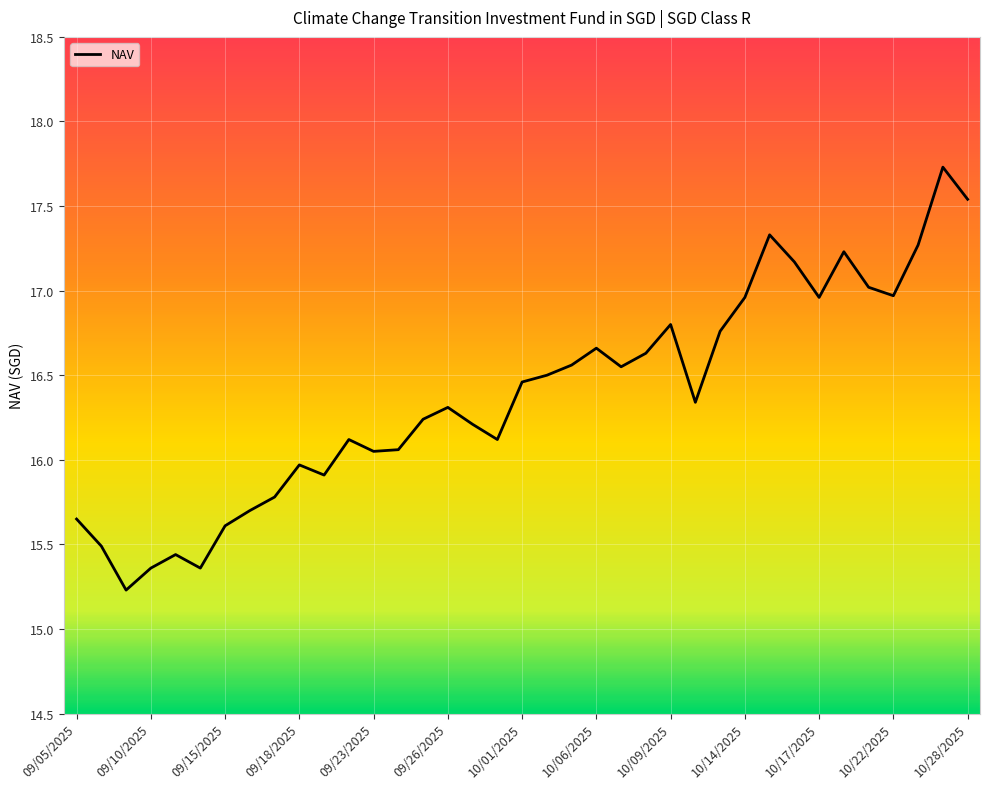

What is the difference between the maximum and minimum values?

2.5